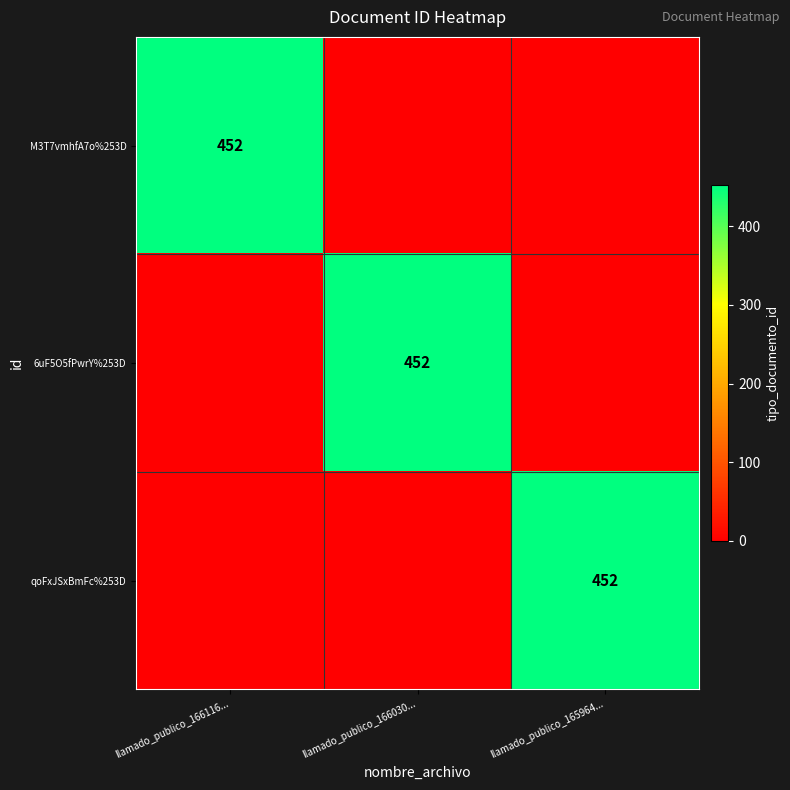

How many series are shown in this chart?

3